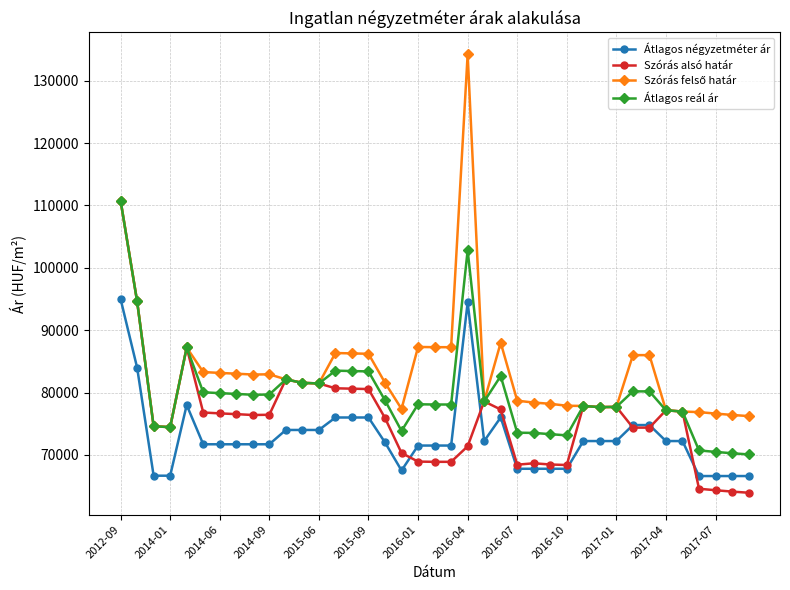

True or false: Szórás alsó határ has more than 2 points higher than both neighbors.

True